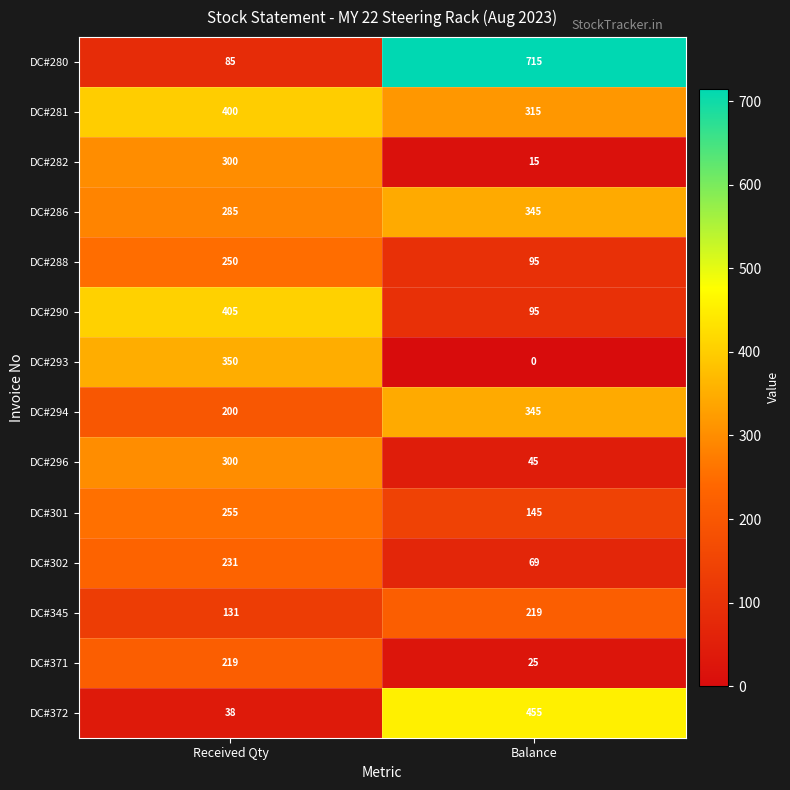

What is the approximate value of DC#288 at Received Qty?

250